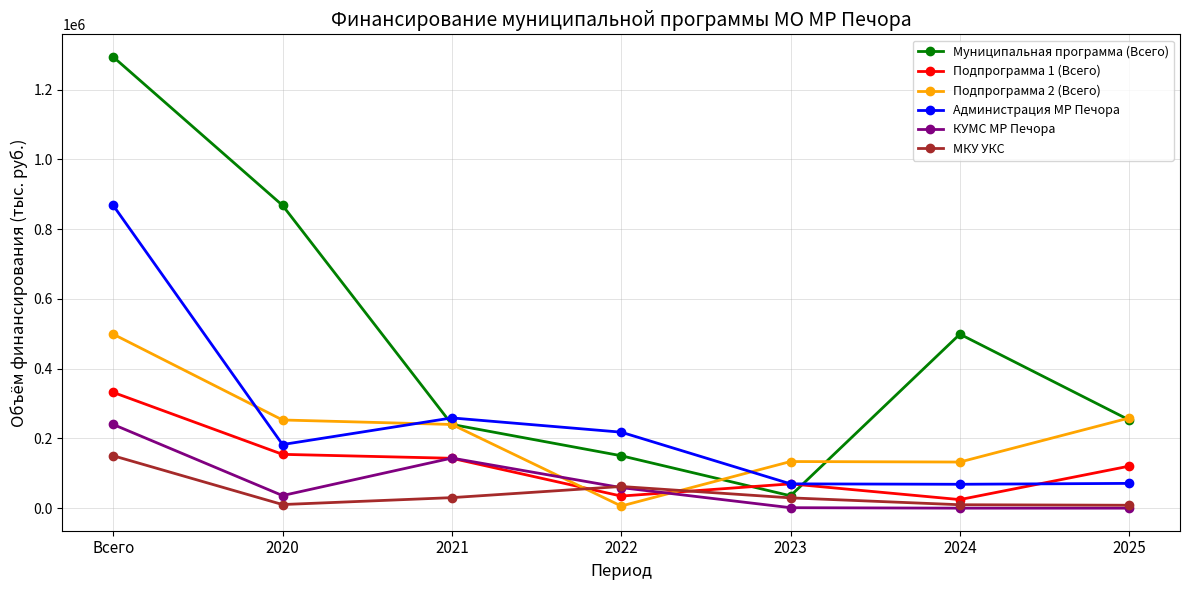

List the series in order of their peak value, lowest first.

МКУ УКС, КУМС МР Печора, Подпрограмма 1 (Всего), Подпрограмма 2 (Всего), Администрация МР Печора, Муниципальная программа (Всего)